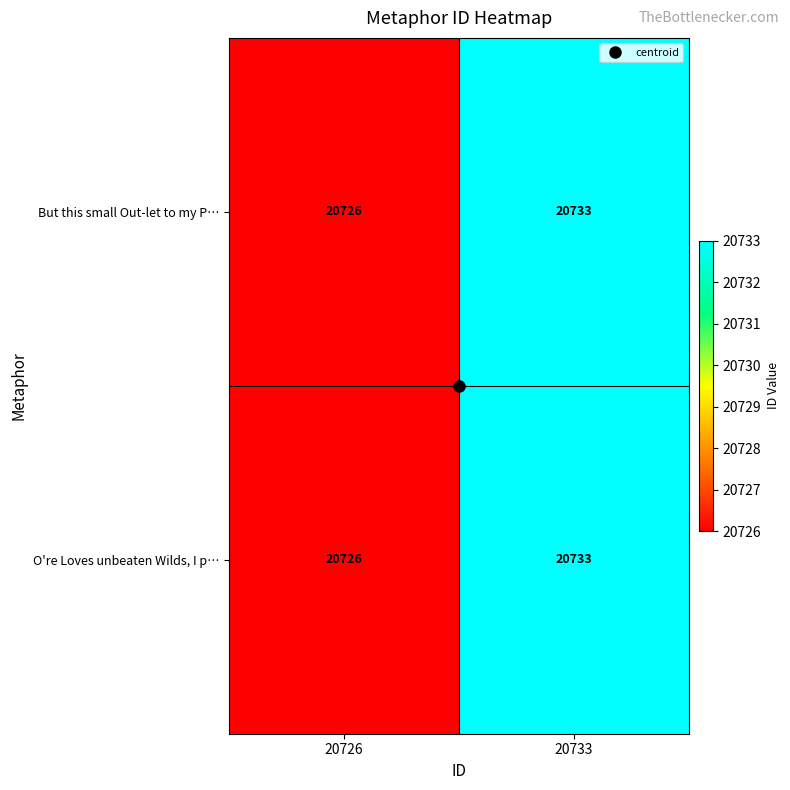

Rank the categories by O're Loves unbeaten Wilds, I p… value from highest to lowest.

20733, 20726